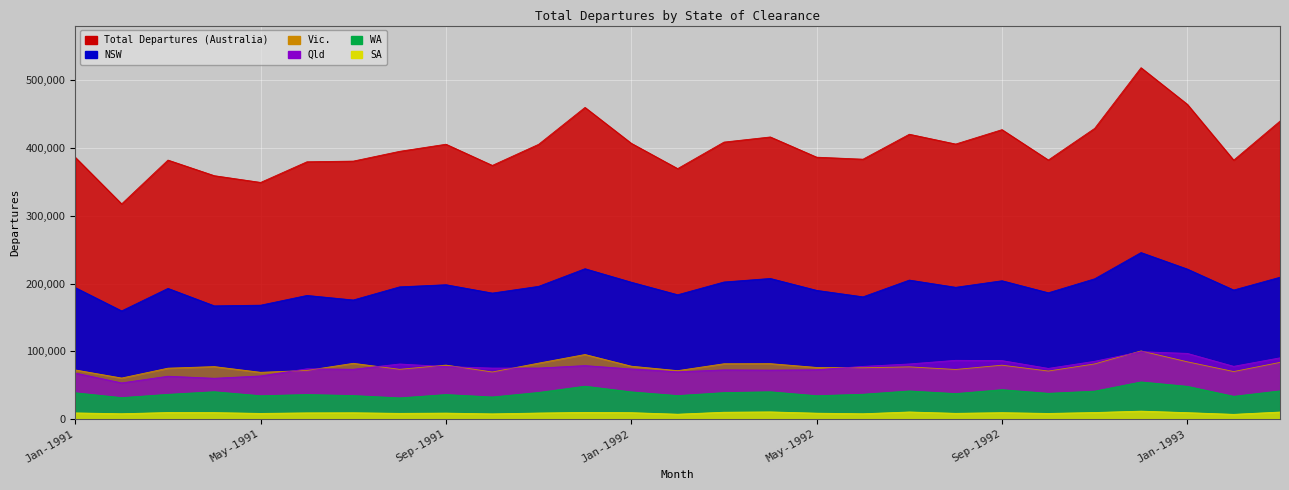

Reading left to right, what are all the values shown in this chart?

NSW: Jan-1991=193920	Feb-1991=159590	Mar-1991=192790	Apr-1991=167030	May-1991=168010	Jun-1991=182390	Jul-1991=175680	Aug-1991=195040	Sep-1991=198200	Oct-1991=185870	Nov-1991=195810	Dec-1991=221810	Jan-1992=201880	Feb-1992=183380	Mar-1992=202220	Apr-1992=207440	May-1992=189870	Jun-1992=180330	Jul-1992=205050	Aug-1992=194400	Sep-1992=204080	Oct-1992=186310	Nov-1992=206950	Dec-1992=245660	Jan-1993=221270	Feb-1993=190380	Mar-1993=209250
Vic.: Jan-1991=72450	Feb-1991=60520	Mar-1991=75080	Apr-1991=77400	May-1991=68960	Jun-1991=71730	Jul-1991=82240	Aug-1991=73390	Sep-1991=79620	Oct-1991=69440	Nov-1991=82530	Dec-1991=95230	Jan-1992=77980	Feb-1992=71430	Mar-1992=81600	Apr-1992=81750	May-1992=76150	Jun-1992=75690	Jul-1992=77010	Aug-1992=73170	Sep-1992=79490	Oct-1992=70860	Nov-1992=81360	Dec-1992=100510	Jan-1993=84490	Feb-1993=70100	Mar-1993=83600
Qld: Jan-1991=67890	Feb-1991=53340	Mar-1991=63200	Apr-1991=60160	May-1991=63600	Jun-1991=74160	Jul-1991=73460	Aug-1991=81250	Sep-1991=77430	Oct-1991=75230	Nov-1991=75260	Dec-1991=78880	Jan-1992=73900	Feb-1992=69720	Mar-1992=72540	Apr-1992=72190	May-1992=72750	Jun-1992=77710	Jul-1992=81310	Aug-1992=86660	Sep-1992=86270	Oct-1992=74750	Nov-1992=85250	Dec-1992=99420	Jan-1993=96880	Feb-1993=77800	Mar-1993=90330
WA: Jan-1991=38760	Feb-1991=31610	Mar-1991=36450	Apr-1991=40310	May-1991=34380	Jun-1991=36150	Jul-1991=34650	Aug-1991=31230	Sep-1991=36140	Oct-1991=32570	Nov-1991=39250	Dec-1991=48480	Jan-1992=40090	Feb-1992=34590	Mar-1992=39010	Apr-1992=40230	May-1992=34420	Jun-1992=36580	Jul-1992=41470	Aug-1992=37560	Sep-1992=43350	Oct-1992=37960	Nov-1992=41180	Dec-1992=54760	Jan-1993=48290	Feb-1993=33550	Mar-1993=41580
SA: Jan-1991=9050	Feb-1991=7860	Mar-1991=9620	Apr-1991=9510	May-1991=8330	Jun-1991=9100	Jul-1991=9270	Aug-1991=8410	Sep-1991=8770	Oct-1991=7650	Nov-1991=8880	Dec-1991=9830	Jan-1992=9430	Feb-1992=7160	Mar-1992=10070	Apr-1992=10550	May-1992=8670	Jun-1992=7820	Jul-1992=10440	Aug-1992=8450	Sep-1992=9430	Oct-1992=8290	Nov-1992=9650	Dec-1992=11670	Jan-1993=9450	Feb-1993=6950	Mar-1993=10340
Australia: Jan-1991=386150	Feb-1991=317430	Mar-1991=382100	Apr-1991=359060	May-1991=349140	Jun-1991=379590	Jul-1991=380580	Aug-1991=395000	Sep-1991=405480	Oct-1991=374220	Nov-1991=405390	Dec-1991=459790	Jan-1992=406820	Feb-1992=369510	Mar-1992=408640	Apr-1992=416200	May-1992=386380	Jun-1992=383410	Jul-1992=420230	Aug-1992=405760	Sep-1992=426990	Oct-1992=382200	Nov-1992=428900	Dec-1992=518370	Jan-1993=464360	Feb-1993=382000	Mar-1993=439640